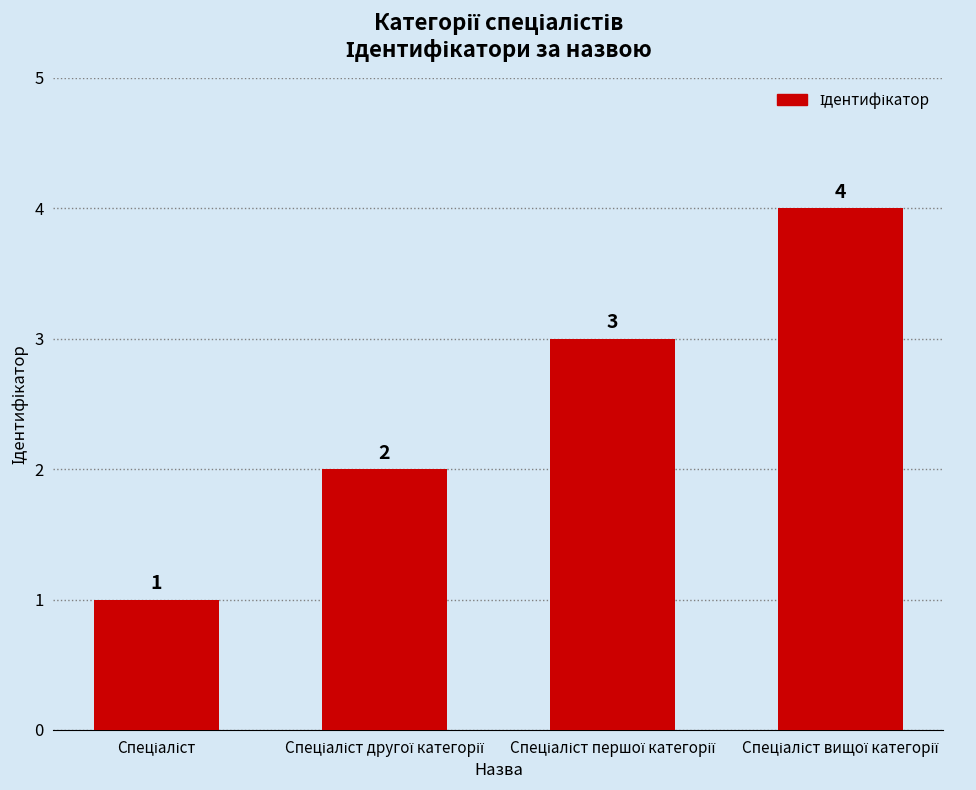

Count the values in the range 2 to 4.

3